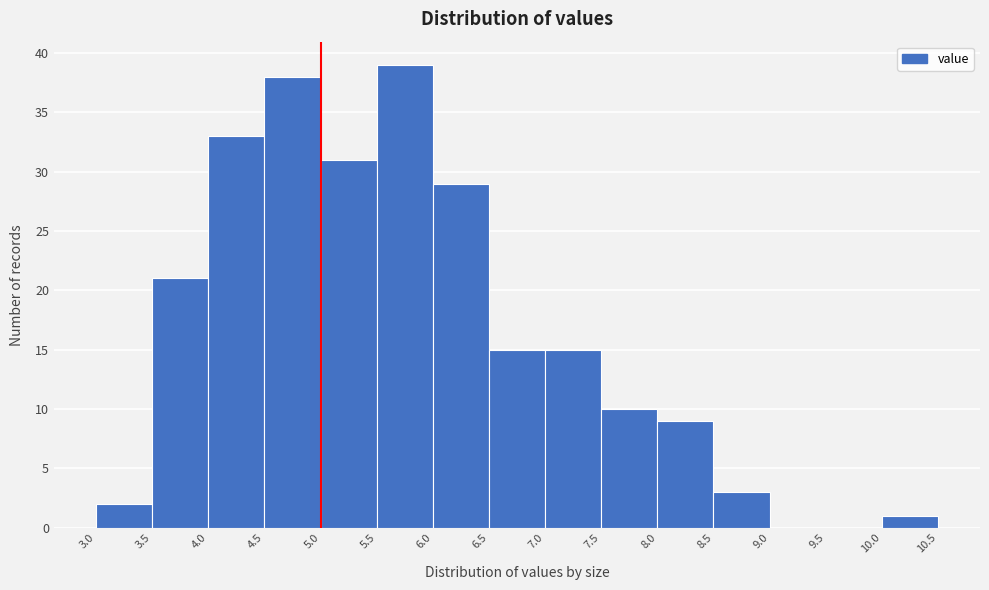

What is the height of the bar covering 5.0 to 5.5 on the x-axis? The values are not printed on the chart, so give them approximately, as read against the axis.

31